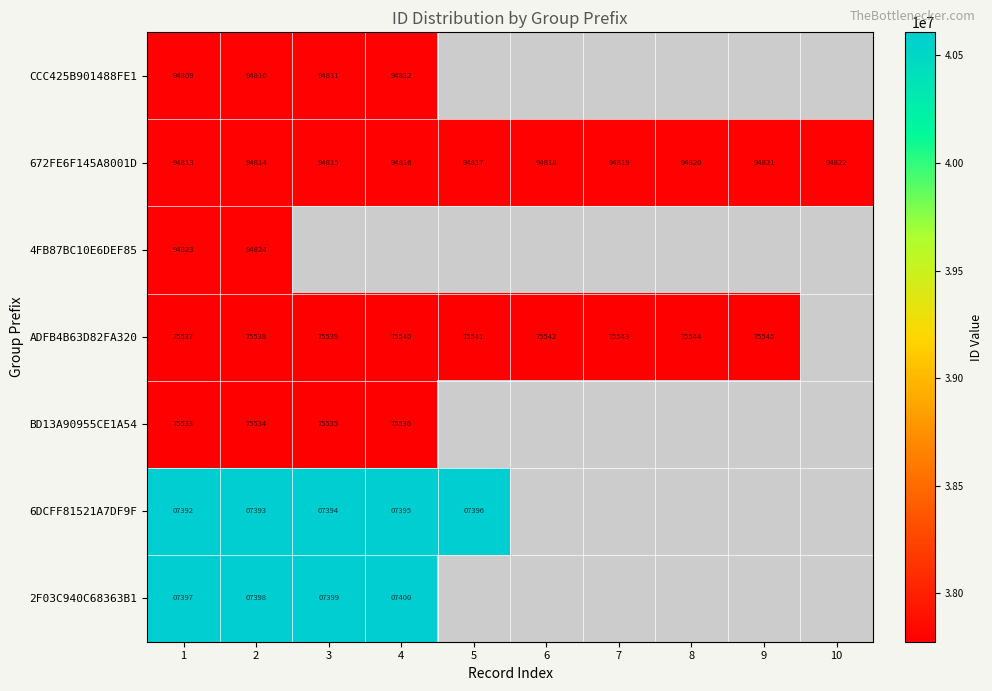

What is the difference between the 672FE6F145A8001D values at 7 and 1?

6